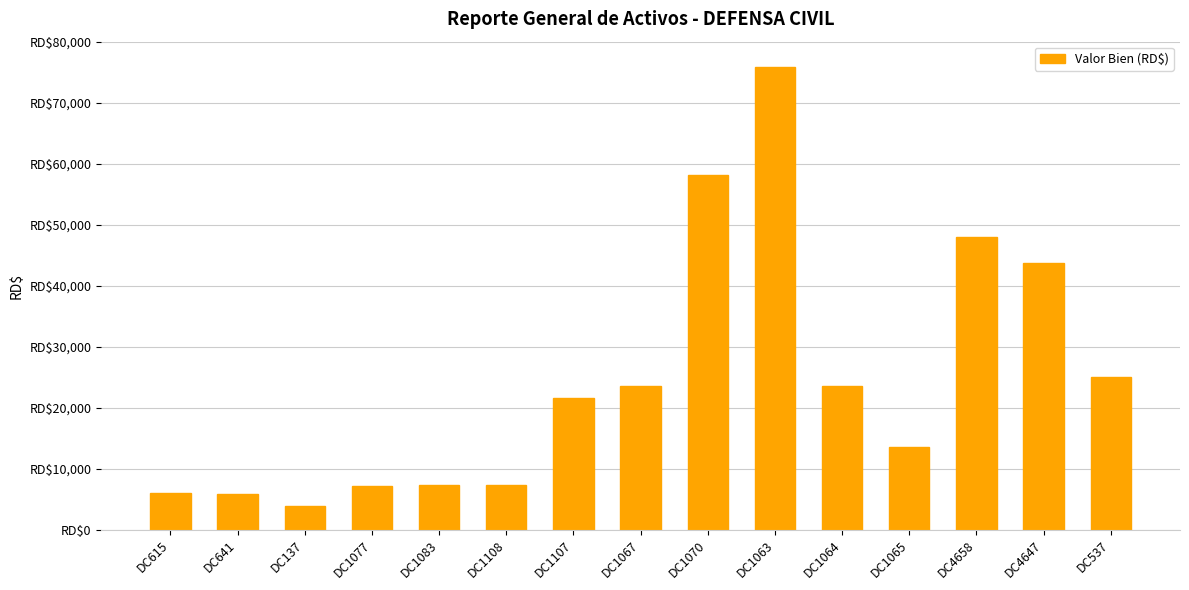

Are the bars horizontal?

No